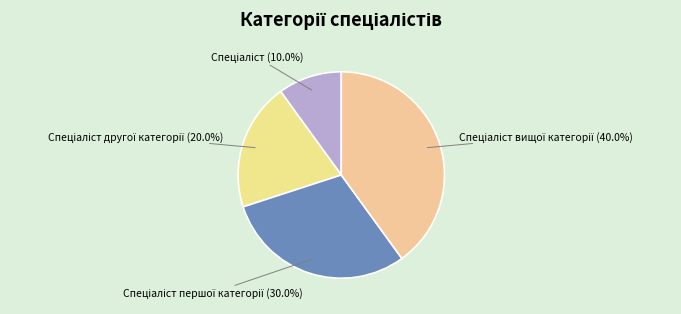

Does any single category account for the majority?

No